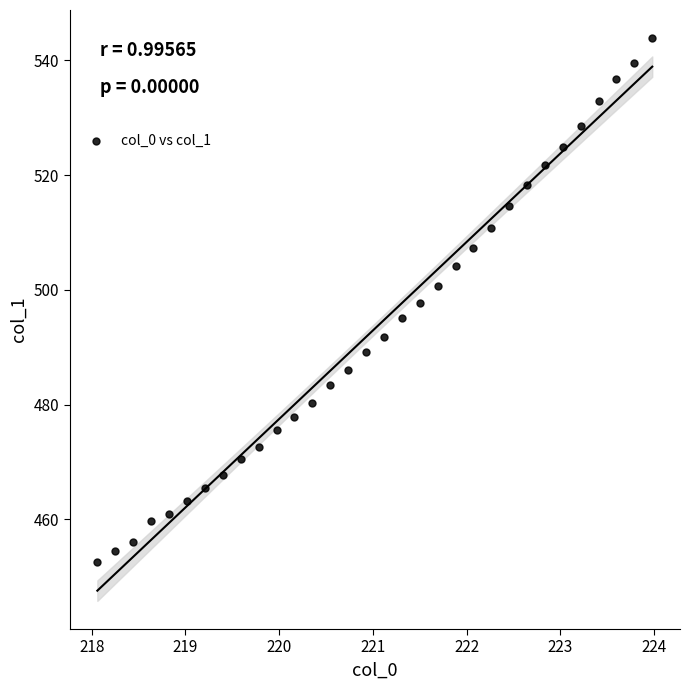

What is the range of X values (max minus min)?

5.9